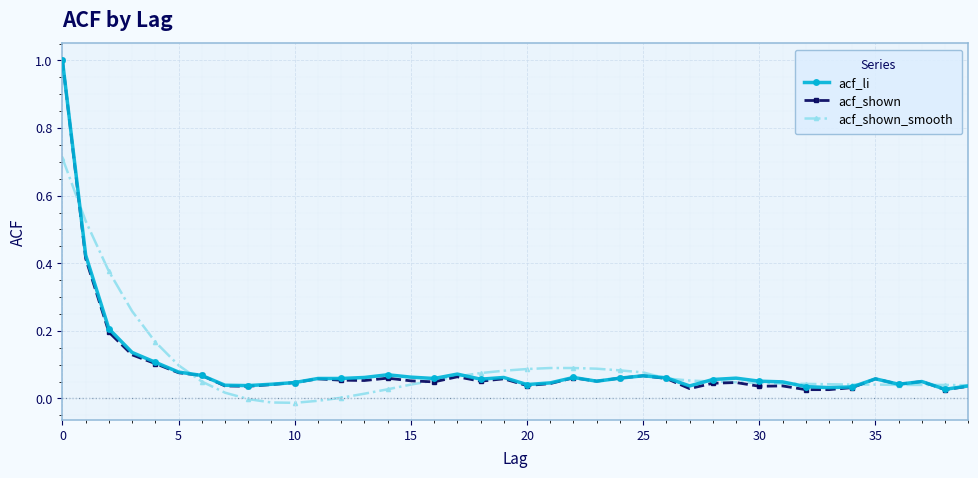

What is the maximum value for acf_li?

1.0